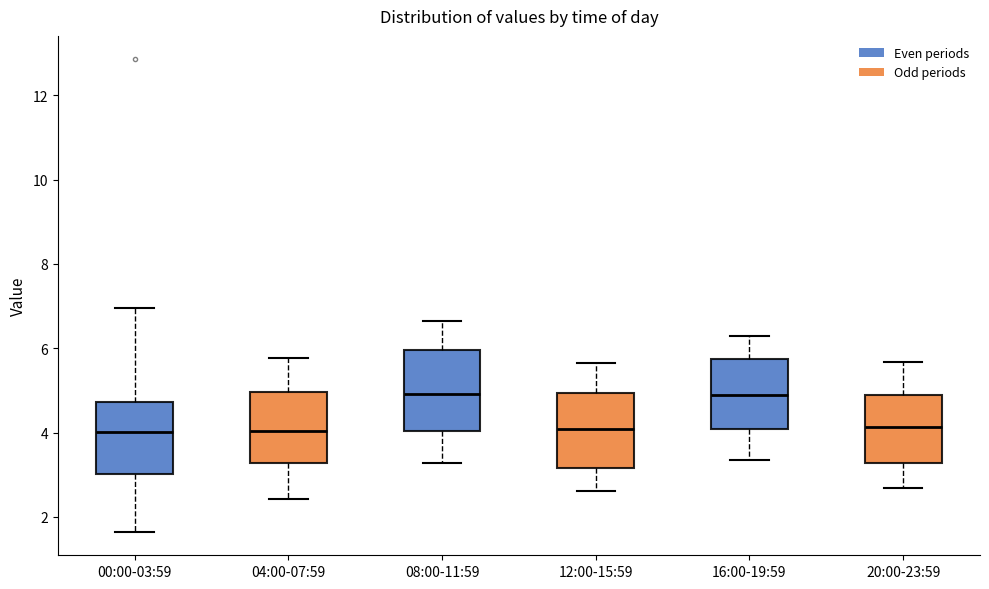

Where does the median line of the box for 16:00-19:59 sit on the y-axis? The values are not printed on the chart, so give them approximately, as read against the axis.

5.0